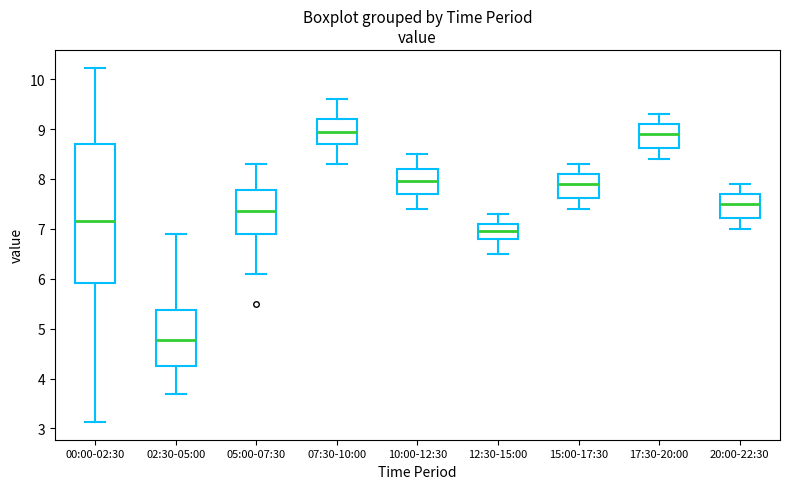

Comparing the boxes themselves (not the whiskers), which one is the tallest?

00:00-02:30